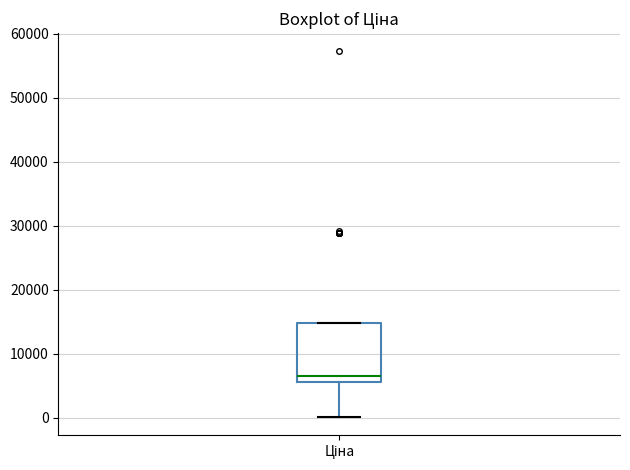

Read this box plot against the y-axis: the position of the median line, the range covered by the box, and the ends of both whiskers. The values are not printed on the chart, so give them approximately, as read against the axis.

median 7000, box 6000 to 15000, whiskers 0 to 15000